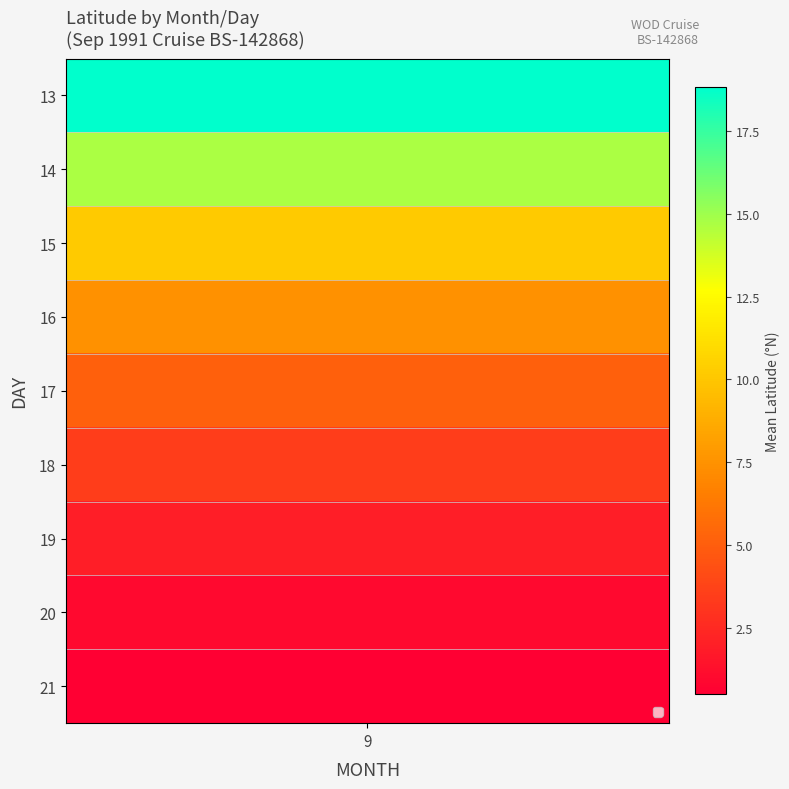

At which label is 10 closest to 7?

16